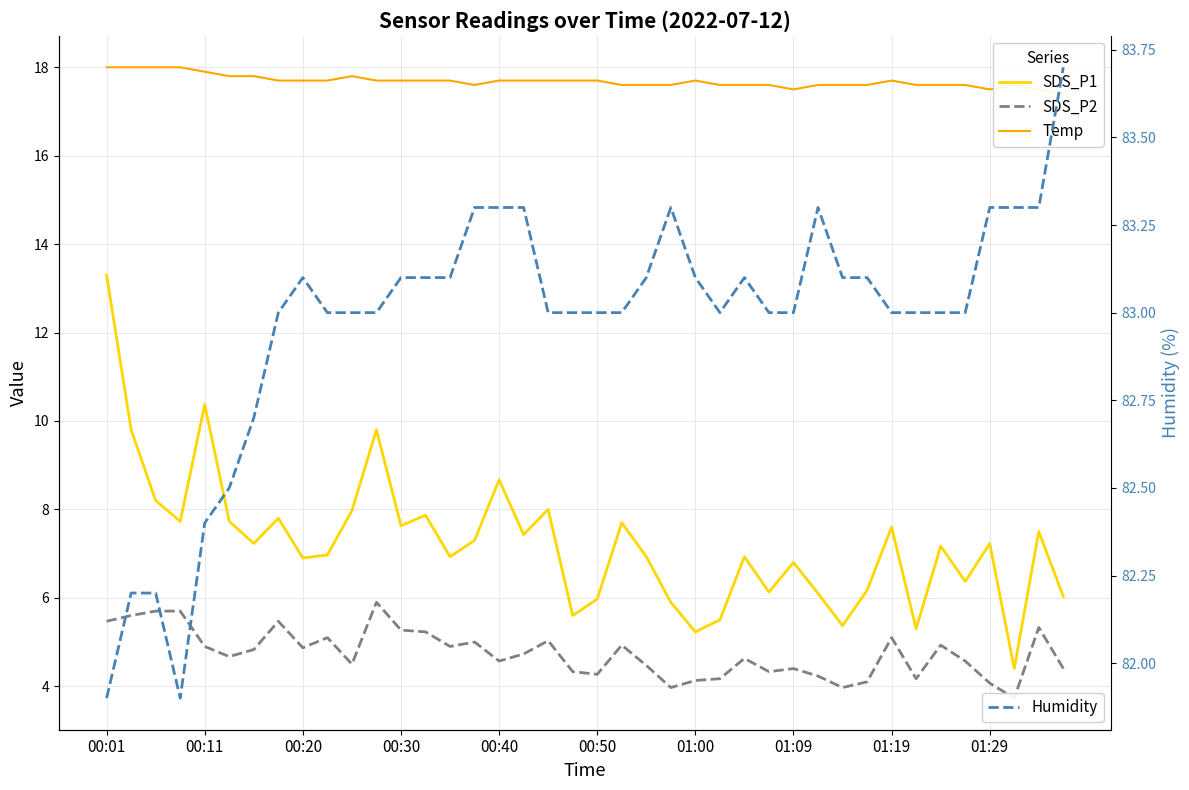

What are all the series names shown in the legend?

SDS_P1, SDS_P2, Temp, Humidity